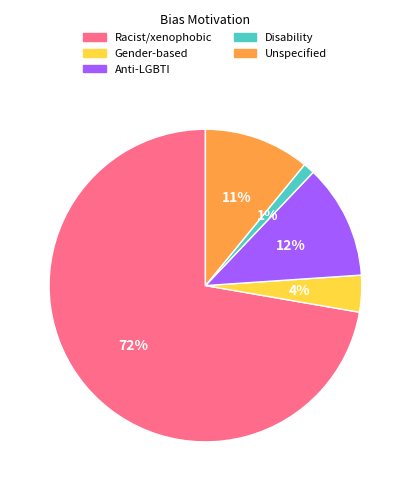

Is there any slice that represents more than half of the pie?

Yes